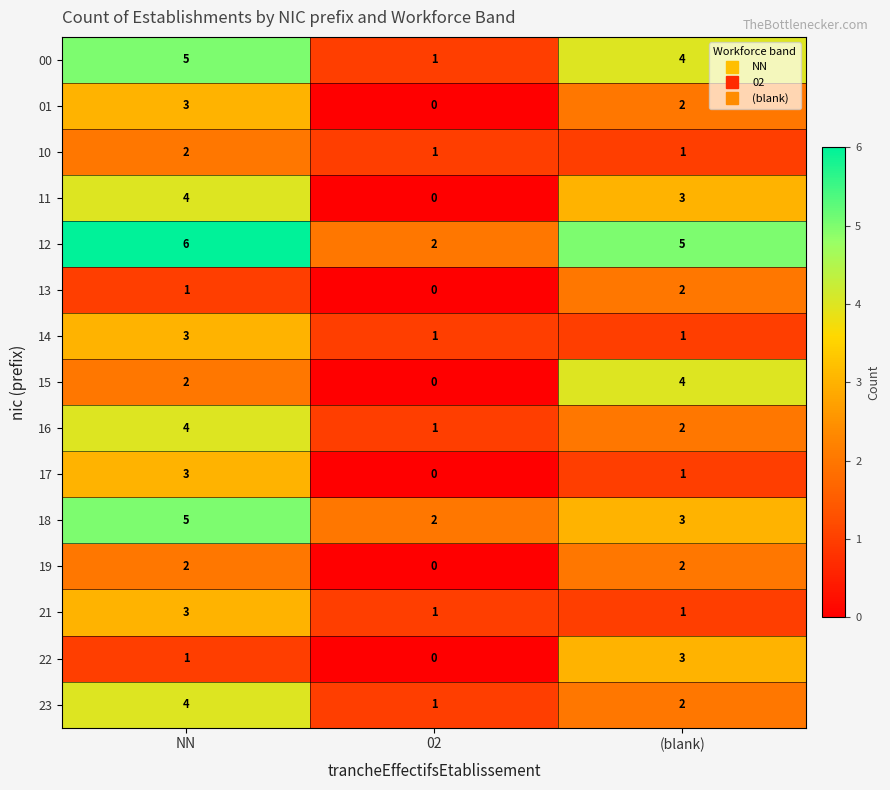

Which category has the highest value across all series?

NN